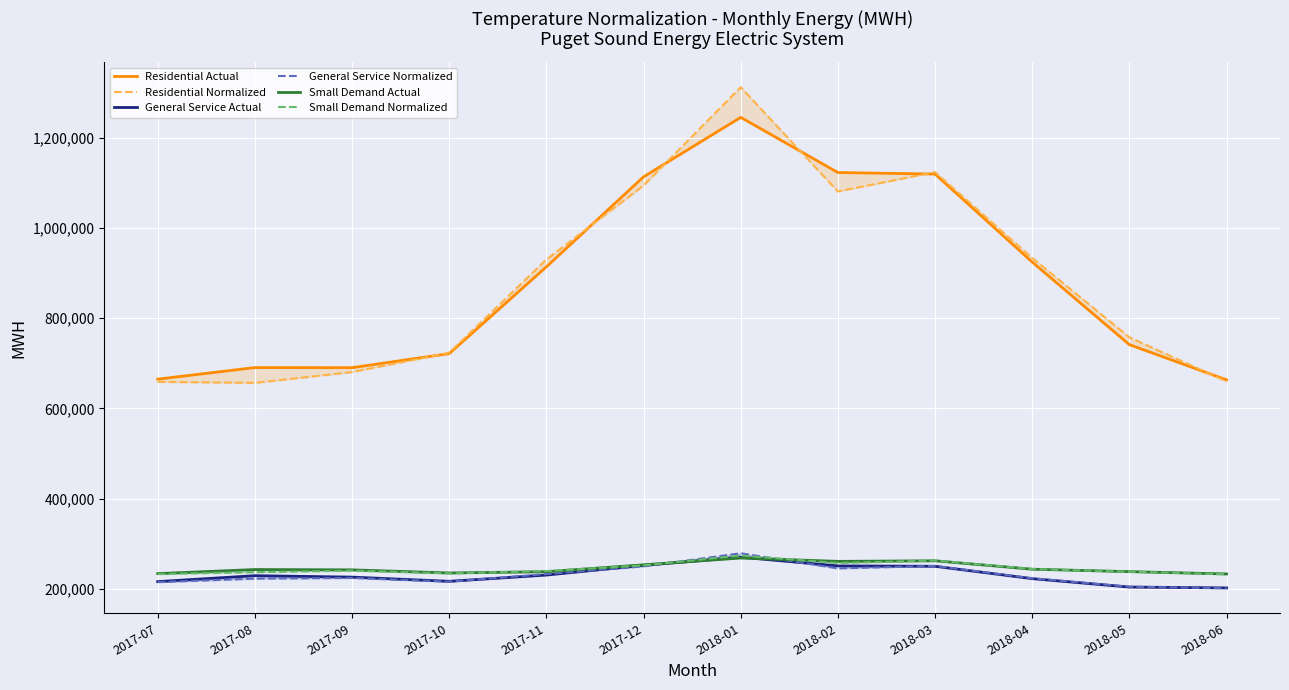

How many data points does each series have?

12